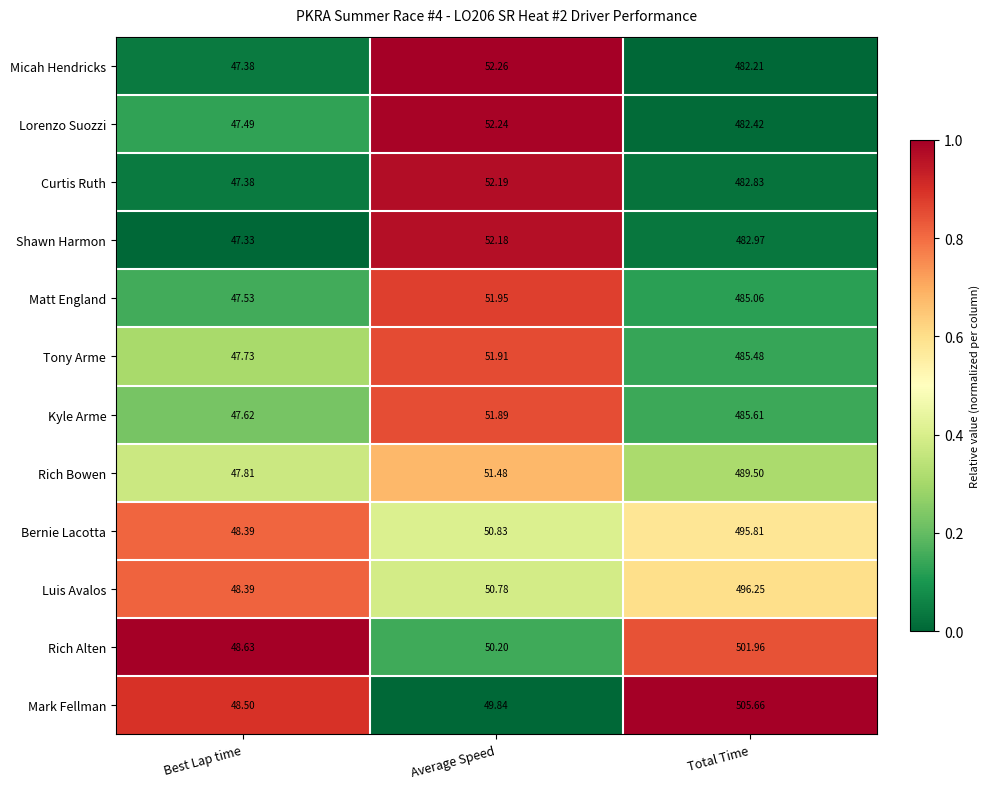

Which series has the widest spread of values?

Mark Fellman